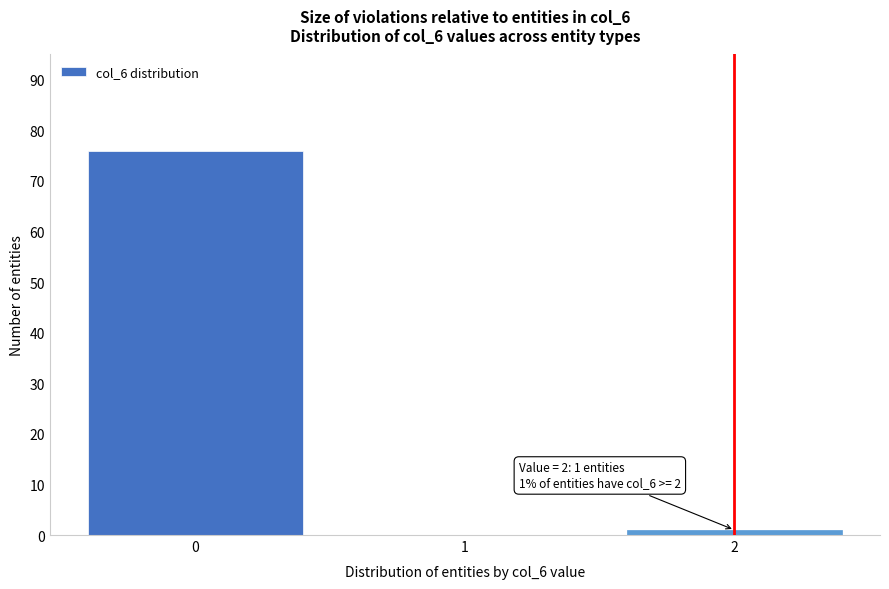

Over which range of the x-axis is the bar tallest?

-0.5 to 0.5